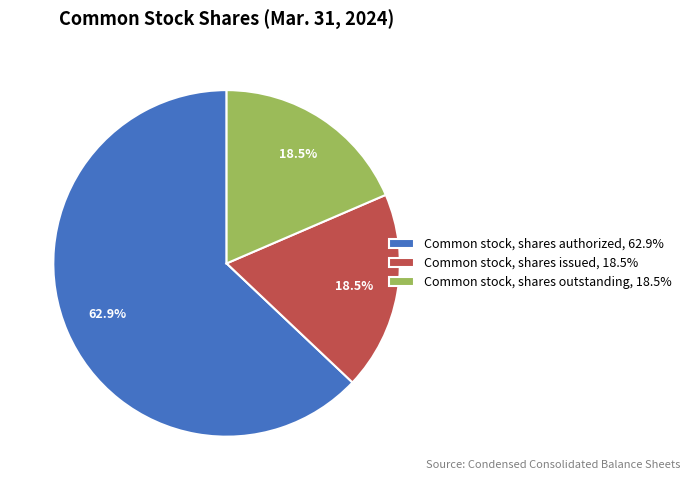

Count the number of slices in the pie.

3